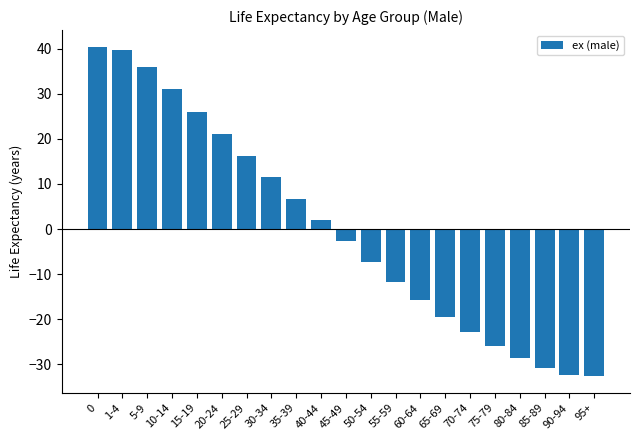

What is the difference between the values at 70-74 and 40-44?

24.8